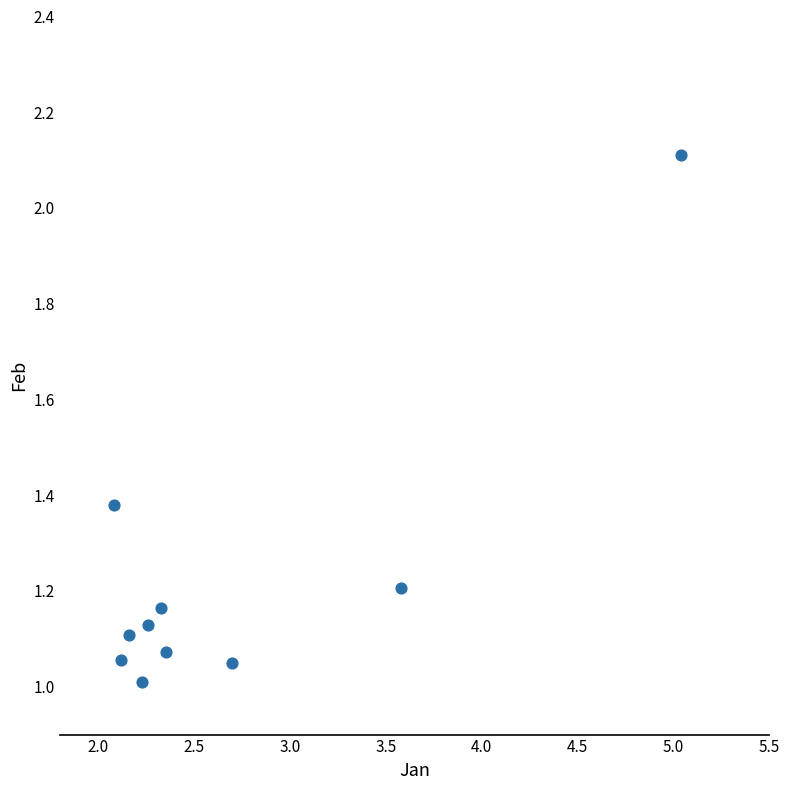

What is the average X value?

2.7